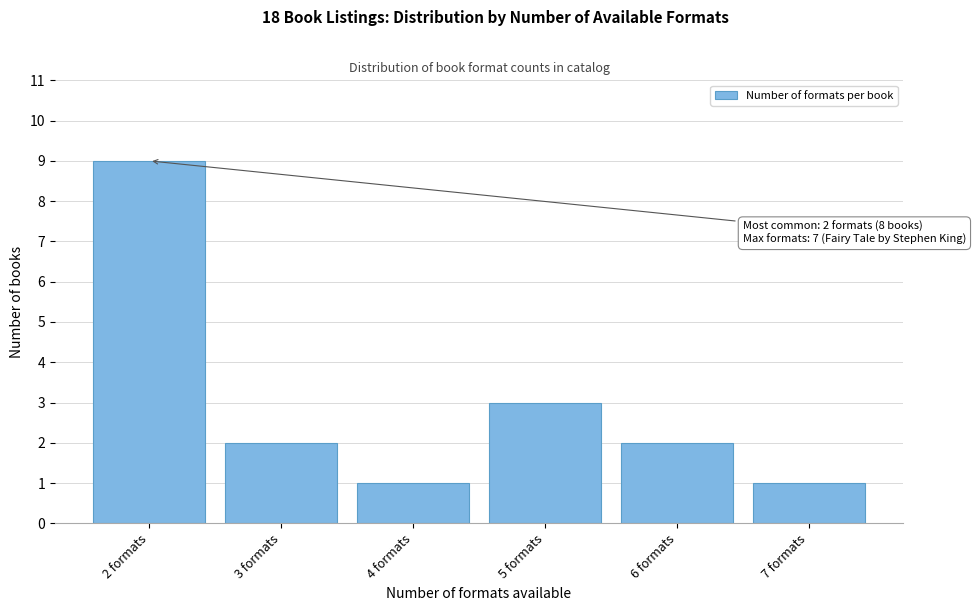

Reading left to right, what are all the values shown in this chart?

2 formats=9	3 formats=2	4 formats=1	5 formats=3	6 formats=2	7 formats=1